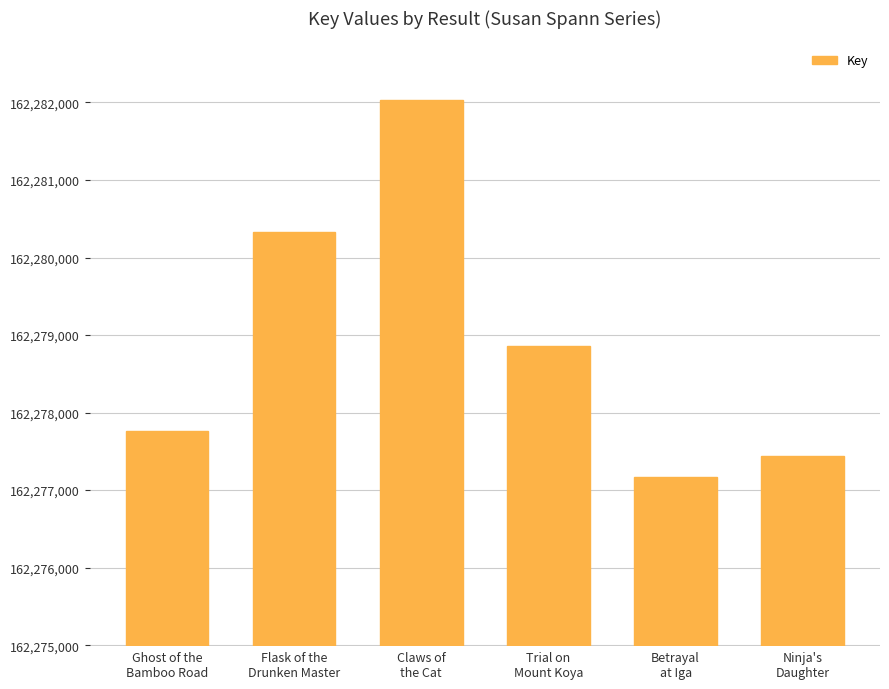

What is the maximum value shown in the chart?

162282036